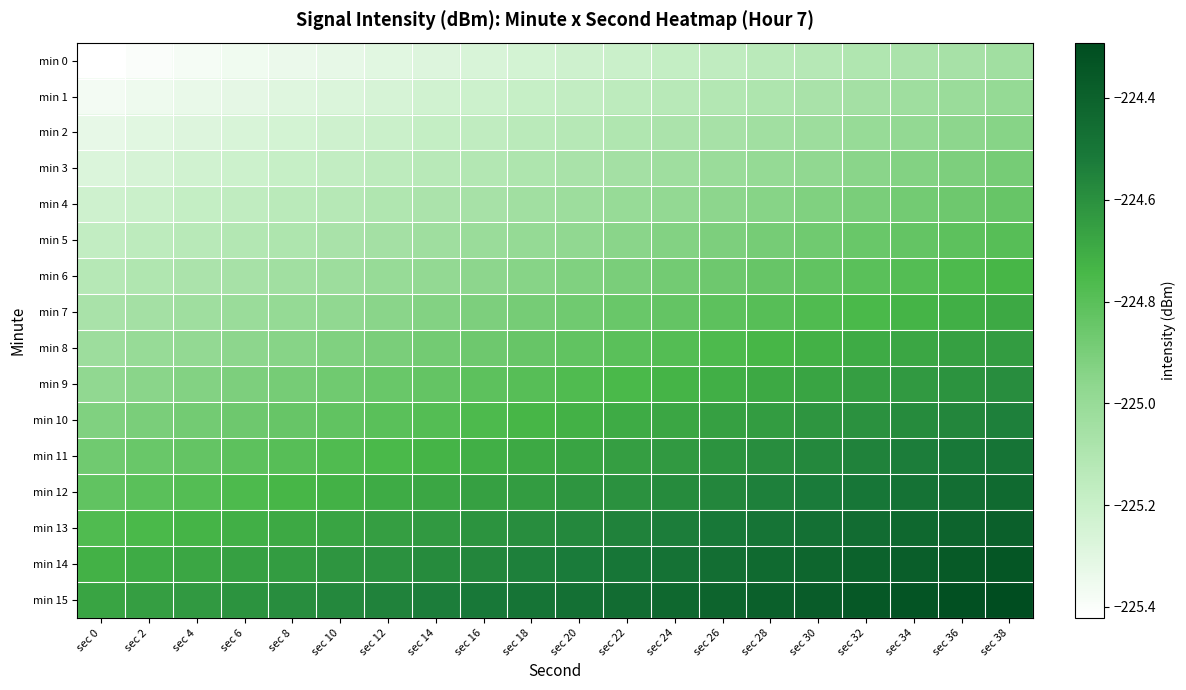

Reading left to right, extract all data points from this chart.

min 0: sec 0=-225.4	sec 2=-225.4	sec 4=-225.4	sec 6=-225.4	sec 8=-225.3	sec 10=-225.3	sec 12=-225.3	sec 14=-225.3	sec 16=-225.3	sec 18=-225.2	sec 20=-225.2	sec 22=-225.2	sec 24=-225.2	sec 26=-225.2	sec 28=-225.1	sec 30=-225.1	sec 32=-225.1	sec 34=-225.1	sec 36=-225.1	sec 38=-225.0
min 1: sec 0=-225.4	sec 2=-225.4	sec 4=-225.3	sec 6=-225.3	sec 8=-225.3	sec 10=-225.3	sec 12=-225.3	sec 14=-225.2	sec 16=-225.2	sec 18=-225.2	sec 20=-225.2	sec 22=-225.2	sec 24=-225.1	sec 26=-225.1	sec 28=-225.1	sec 30=-225.1	sec 32=-225.1	sec 34=-225.0	sec 36=-225.0	sec 38=-225.0
min 2: sec 0=-225.3	sec 2=-225.3	sec 4=-225.3	sec 6=-225.3	sec 8=-225.2	sec 10=-225.2	sec 12=-225.2	sec 14=-225.2	sec 16=-225.2	sec 18=-225.1	sec 20=-225.1	sec 22=-225.1	sec 24=-225.1	sec 26=-225.1	sec 28=-225.0	sec 30=-225.0	sec 32=-225.0	sec 34=-225.0	sec 36=-225.0	sec 38=-224.9
min 3: sec 0=-225.3	sec 2=-225.3	sec 4=-225.2	sec 6=-225.2	sec 8=-225.2	sec 10=-225.2	sec 12=-225.2	sec 14=-225.1	sec 16=-225.1	sec 18=-225.1	sec 20=-225.1	sec 22=-225.1	sec 24=-225.0	sec 26=-225.0	sec 28=-225.0	sec 30=-225.0	sec 32=-225.0	sec 34=-224.9	sec 36=-224.9	sec 38=-224.9
min 4: sec 0=-225.2	sec 2=-225.2	sec 4=-225.2	sec 6=-225.2	sec 8=-225.1	sec 10=-225.1	sec 12=-225.1	sec 14=-225.1	sec 16=-225.1	sec 18=-225.0	sec 20=-225.0	sec 22=-225.0	sec 24=-225.0	sec 26=-225.0	sec 28=-224.9	sec 30=-224.9	sec 32=-224.9	sec 34=-224.9	sec 36=-224.9	sec 38=-224.8
min 5: sec 0=-225.2	sec 2=-225.2	sec 4=-225.1	sec 6=-225.1	sec 8=-225.1	sec 10=-225.1	sec 12=-225.1	sec 14=-225.0	sec 16=-225.0	sec 18=-225.0	sec 20=-225.0	sec 22=-225.0	sec 24=-224.9	sec 26=-224.9	sec 28=-224.9	sec 30=-224.9	sec 32=-224.9	sec 34=-224.8	sec 36=-224.8	sec 38=-224.8
min 6: sec 0=-225.1	sec 2=-225.1	sec 4=-225.1	sec 6=-225.1	sec 8=-225.0	sec 10=-225.0	sec 12=-225.0	sec 14=-225.0	sec 16=-225.0	sec 18=-224.9	sec 20=-224.9	sec 22=-224.9	sec 24=-224.9	sec 26=-224.9	sec 28=-224.8	sec 30=-224.8	sec 32=-224.8	sec 34=-224.8	sec 36=-224.8	sec 38=-224.7
min 7: sec 0=-225.1	sec 2=-225.1	sec 4=-225.0	sec 6=-225.0	sec 8=-225.0	sec 10=-225.0	sec 12=-225.0	sec 14=-224.9	sec 16=-224.9	sec 18=-224.9	sec 20=-224.9	sec 22=-224.9	sec 24=-224.8	sec 26=-224.8	sec 28=-224.8	sec 30=-224.8	sec 32=-224.8	sec 34=-224.7	sec 36=-224.7	sec 38=-224.7
min 8: sec 0=-225.0	sec 2=-225.0	sec 4=-225.0	sec 6=-225.0	sec 8=-224.9	sec 10=-224.9	sec 12=-224.9	sec 14=-224.9	sec 16=-224.9	sec 18=-224.8	sec 20=-224.8	sec 22=-224.8	sec 24=-224.8	sec 26=-224.8	sec 28=-224.7	sec 30=-224.7	sec 32=-224.7	sec 34=-224.7	sec 36=-224.7	sec 38=-224.6
min 9: sec 0=-225.0	sec 2=-225.0	sec 4=-224.9	sec 6=-224.9	sec 8=-224.9	sec 10=-224.9	sec 12=-224.9	sec 14=-224.8	sec 16=-224.8	sec 18=-224.8	sec 20=-224.8	sec 22=-224.8	sec 24=-224.7	sec 26=-224.7	sec 28=-224.7	sec 30=-224.7	sec 32=-224.7	sec 34=-224.6	sec 36=-224.6	sec 38=-224.6
min 10: sec 0=-224.9	sec 2=-224.9	sec 4=-224.9	sec 6=-224.9	sec 8=-224.8	sec 10=-224.8	sec 12=-224.8	sec 14=-224.8	sec 16=-224.8	sec 18=-224.7	sec 20=-224.7	sec 22=-224.7	sec 24=-224.7	sec 26=-224.7	sec 28=-224.6	sec 30=-224.6	sec 32=-224.6	sec 34=-224.6	sec 36=-224.6	sec 38=-224.5
min 11: sec 0=-224.9	sec 2=-224.9	sec 4=-224.8	sec 6=-224.8	sec 8=-224.8	sec 10=-224.8	sec 12=-224.8	sec 14=-224.7	sec 16=-224.7	sec 18=-224.7	sec 20=-224.7	sec 22=-224.7	sec 24=-224.6	sec 26=-224.6	sec 28=-224.6	sec 30=-224.6	sec 32=-224.6	sec 34=-224.5	sec 36=-224.5	sec 38=-224.5
min 12: sec 0=-224.8	sec 2=-224.8	sec 4=-224.8	sec 6=-224.8	sec 8=-224.7	sec 10=-224.7	sec 12=-224.7	sec 14=-224.7	sec 16=-224.7	sec 18=-224.6	sec 20=-224.6	sec 22=-224.6	sec 24=-224.6	sec 26=-224.6	sec 28=-224.5	sec 30=-224.5	sec 32=-224.5	sec 34=-224.5	sec 36=-224.5	sec 38=-224.4
min 13: sec 0=-224.8	sec 2=-224.8	sec 4=-224.7	sec 6=-224.7	sec 8=-224.7	sec 10=-224.7	sec 12=-224.7	sec 14=-224.6	sec 16=-224.6	sec 18=-224.6	sec 20=-224.6	sec 22=-224.6	sec 24=-224.5	sec 26=-224.5	sec 28=-224.5	sec 30=-224.5	sec 32=-224.5	sec 34=-224.4	sec 36=-224.4	sec 38=-224.4
min 14: sec 0=-224.7	sec 2=-224.7	sec 4=-224.7	sec 6=-224.7	sec 8=-224.6	sec 10=-224.6	sec 12=-224.6	sec 14=-224.6	sec 16=-224.6	sec 18=-224.5	sec 20=-224.5	sec 22=-224.5	sec 24=-224.5	sec 26=-224.5	sec 28=-224.4	sec 30=-224.4	sec 32=-224.4	sec 34=-224.4	sec 36=-224.4	sec 38=-224.3
min 15: sec 0=-224.7	sec 2=-224.7	sec 4=-224.6	sec 6=-224.6	sec 8=-224.6	sec 10=-224.6	sec 12=-224.6	sec 14=-224.5	sec 16=-224.5	sec 18=-224.5	sec 20=-224.5	sec 22=-224.5	sec 24=-224.4	sec 26=-224.4	sec 28=-224.4	sec 30=-224.4	sec 32=-224.4	sec 34=-224.3	sec 36=-224.3	sec 38=-224.3